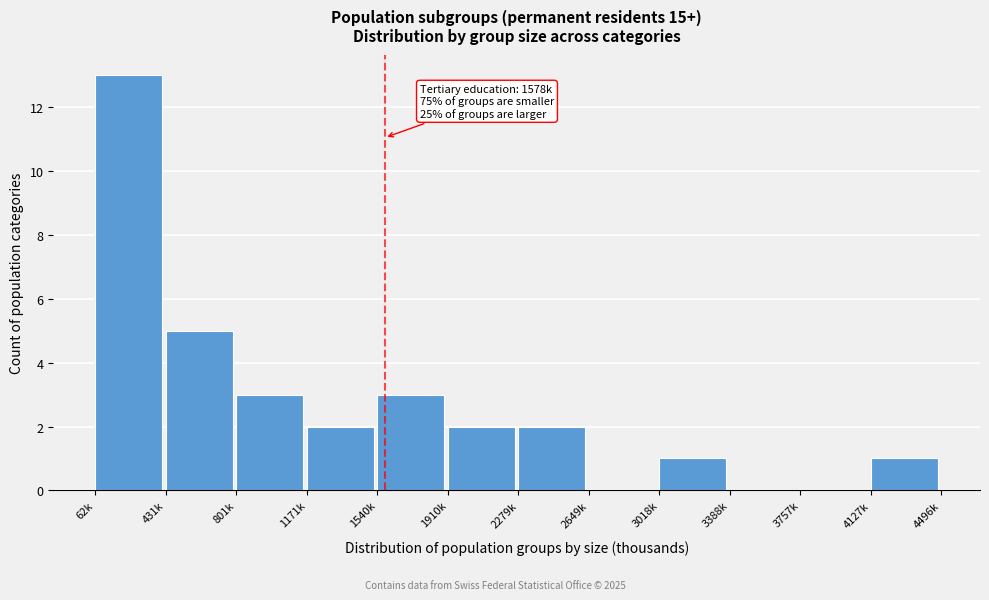

Reading left to right, extract all data points from this chart.

62k=13	431k=5	801k=3	1171k=2	1540k=3	1910k=2	2279k=2	2649k=0	3018k=1	3388k=0	3757k=0	4127k=1